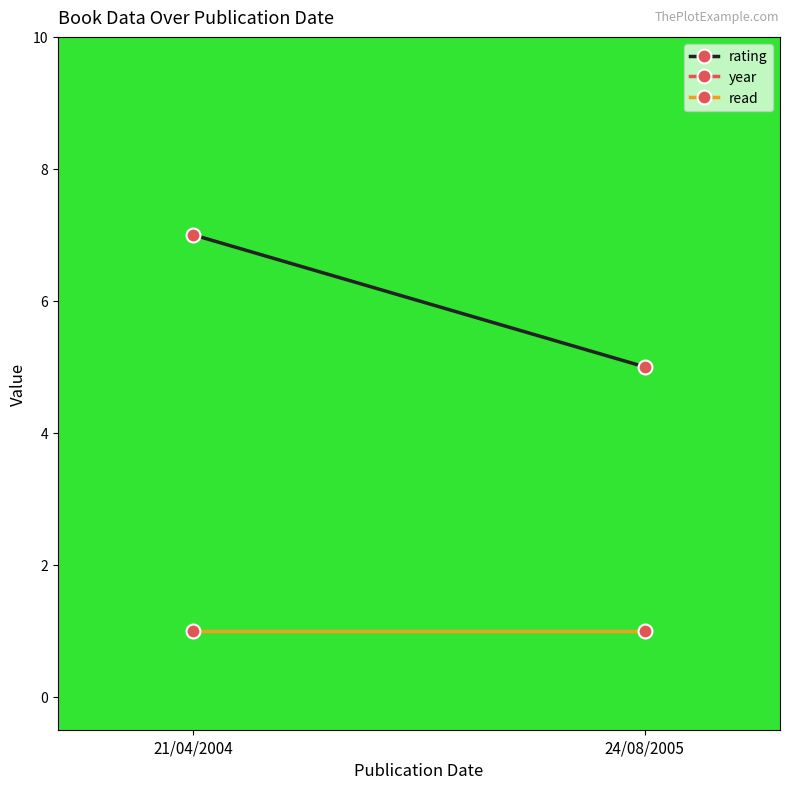

What position from the right is 24/08/2005?

1